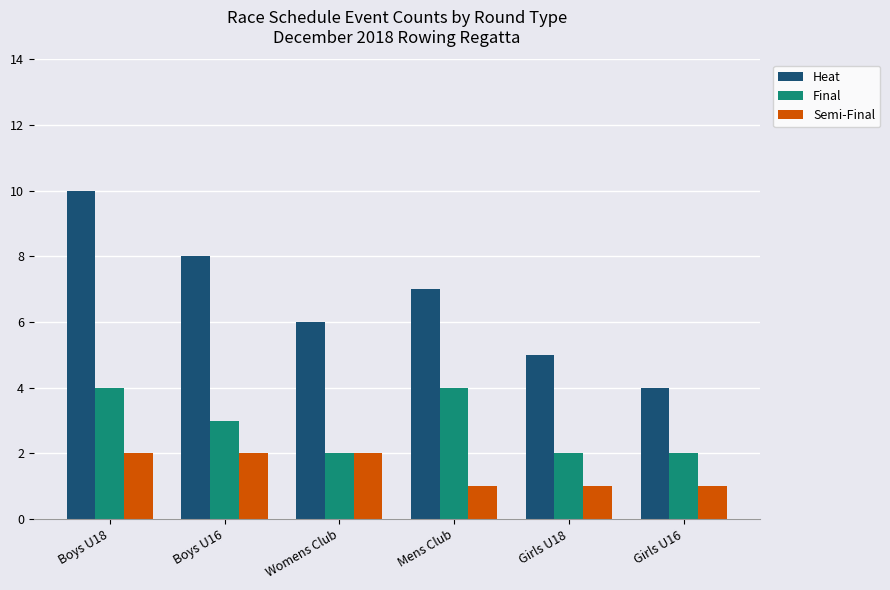

What is the label of the 5th bar from the right?

Boys U16